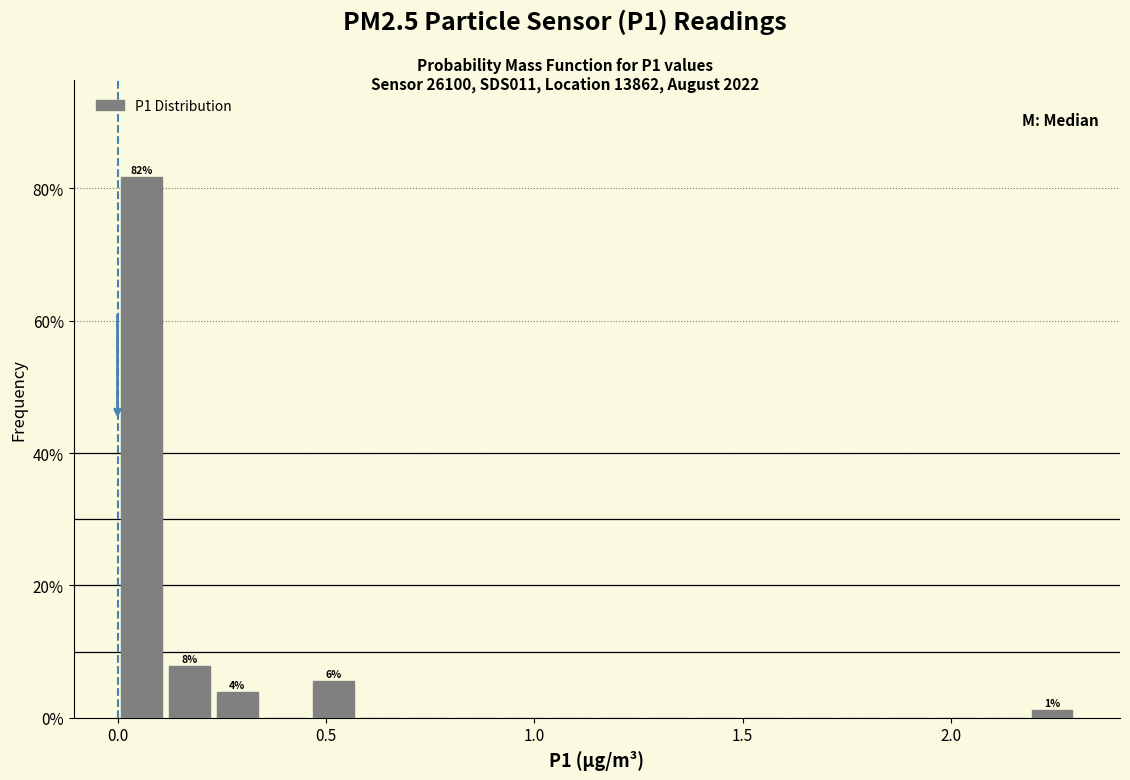

Around what value on the x-axis is the tallest bar? Give the approximate position of its centre, as read against the axis.

0.05